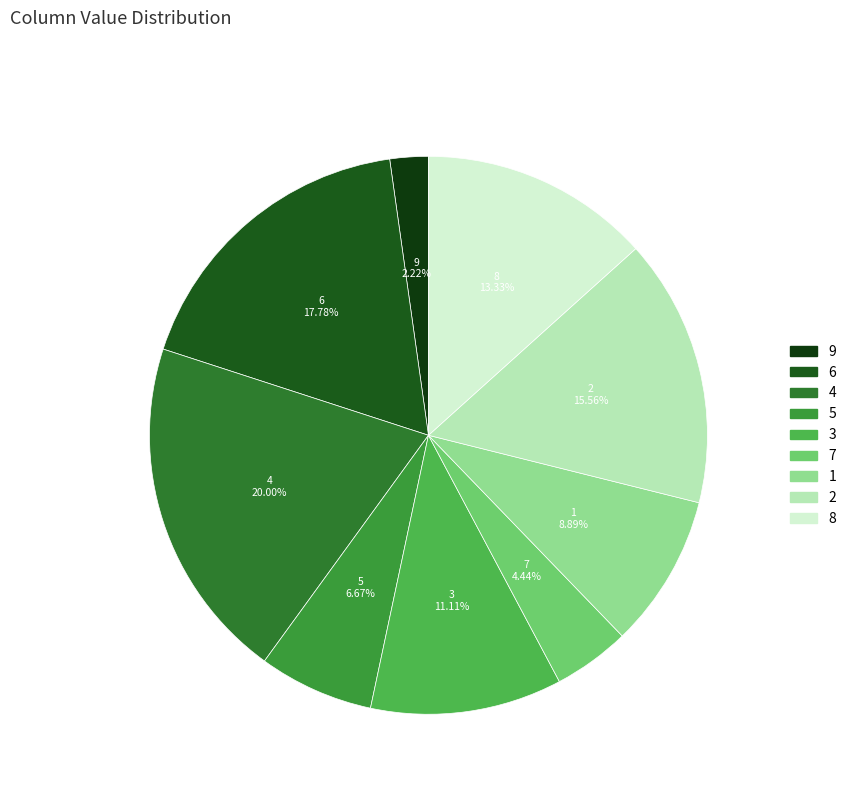

What percentage do 2 and 8 together represent?

28.9%